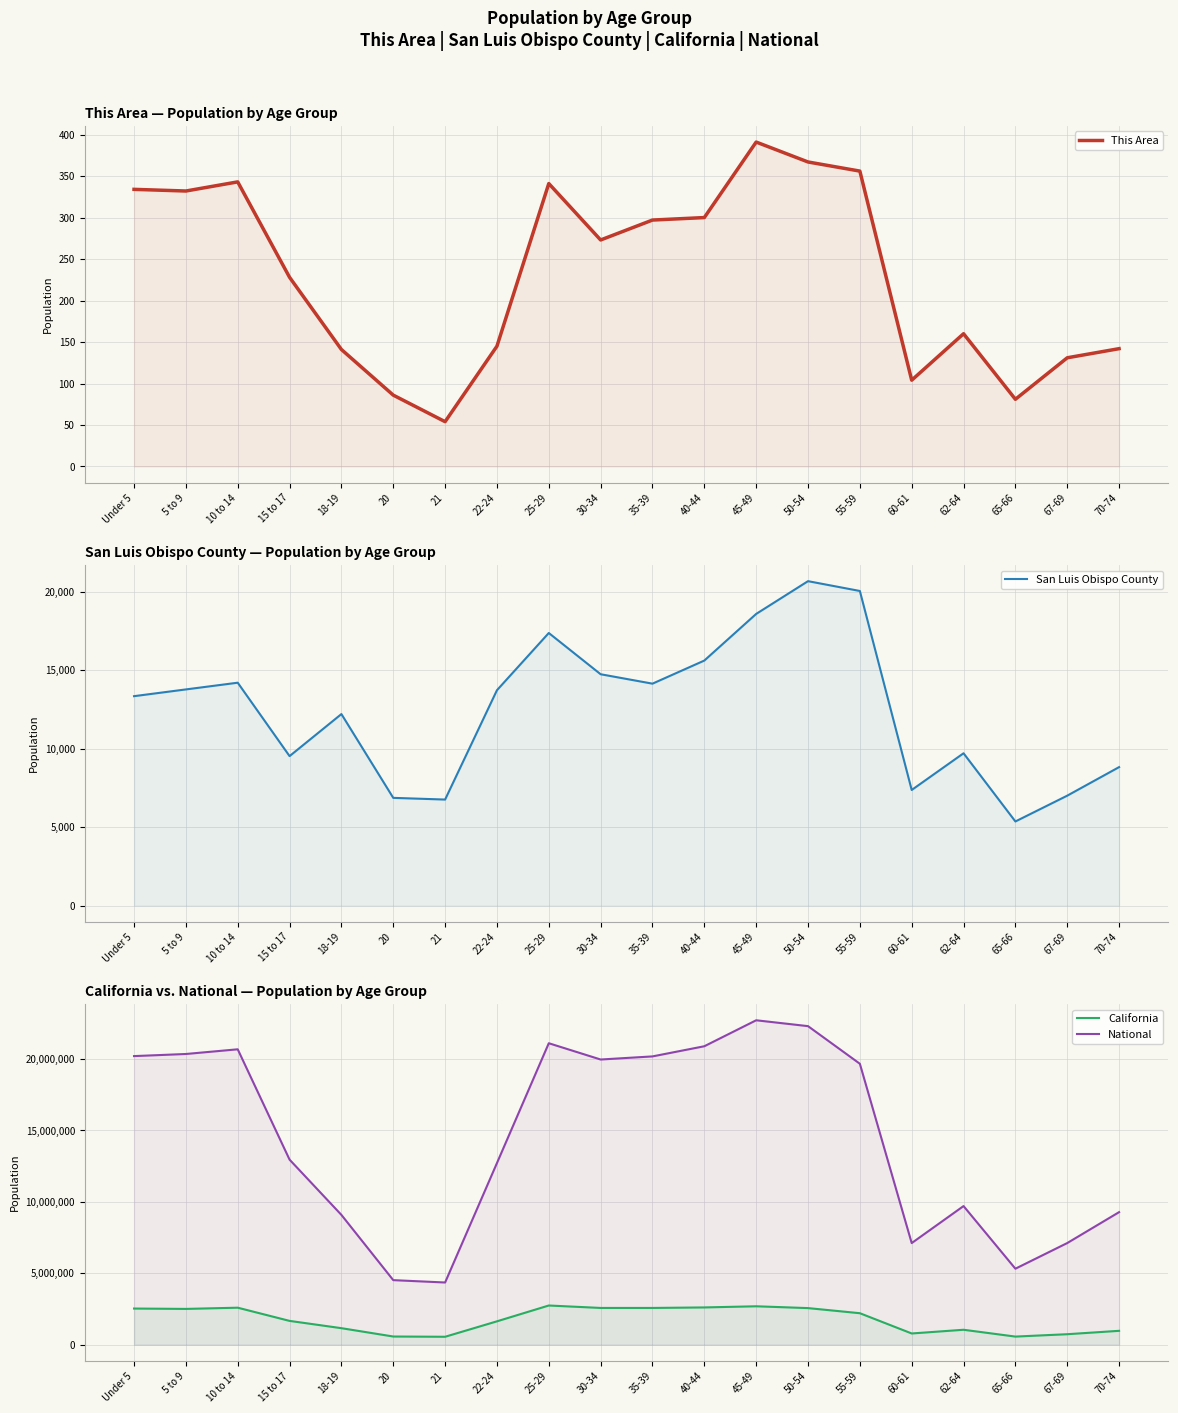

What is the approximate value of California at 35-39, to the nearest 10?

2573580